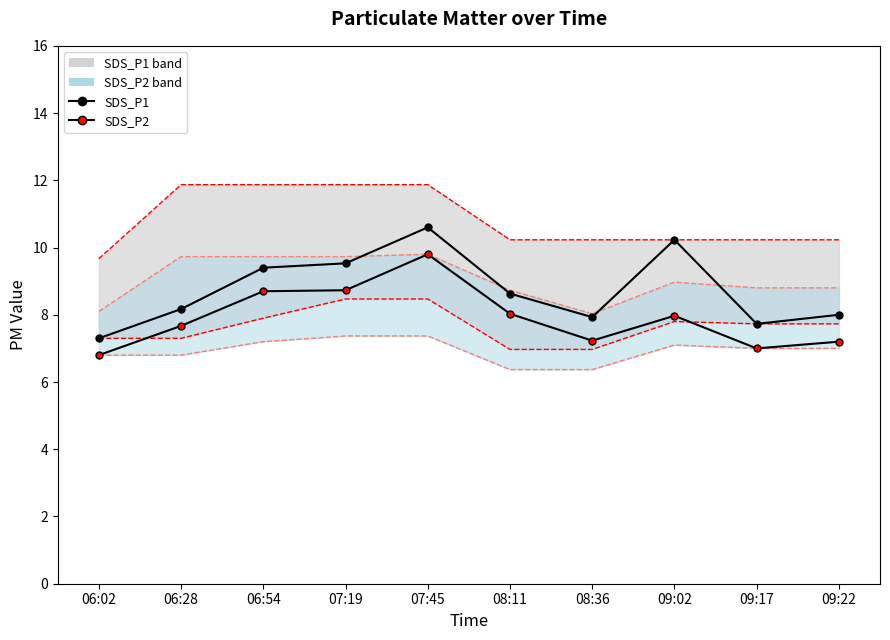

Rank the series by their maximum value, from lowest to highest.

SDS_P2 lower, SDS_P1 lower, SDS_P2 upper, SDS_P2, SDS_P1, SDS_P1 upper